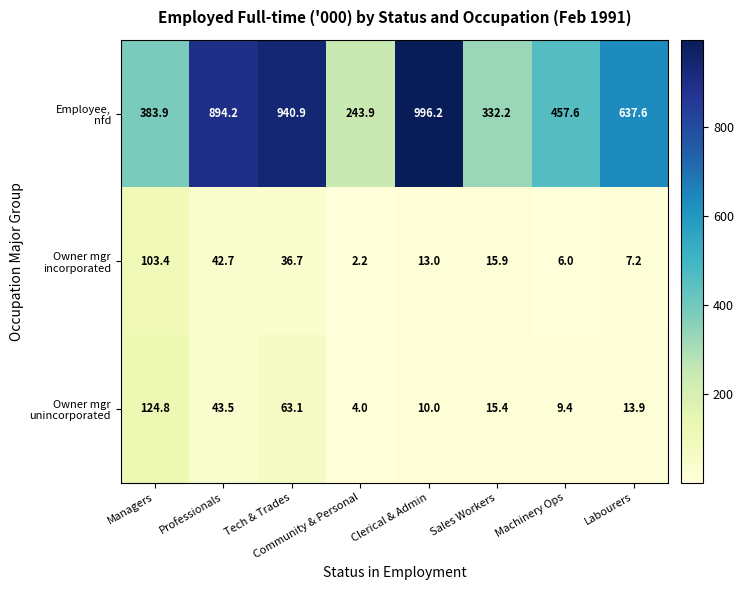

At which category is the sum across all series the highest?

Tech & Trades